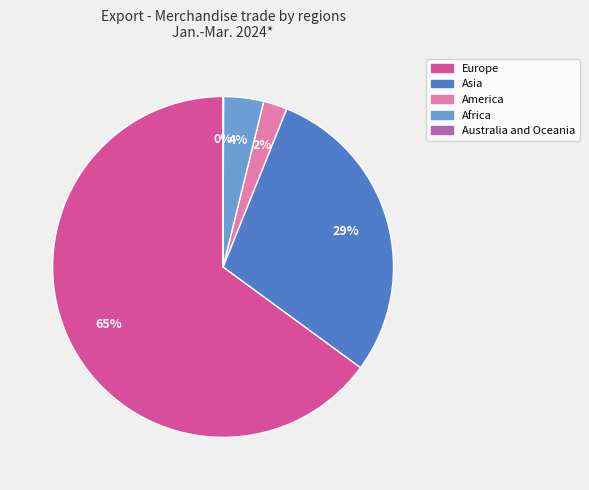

The America slice represents 17% of the pie. True or false?

False